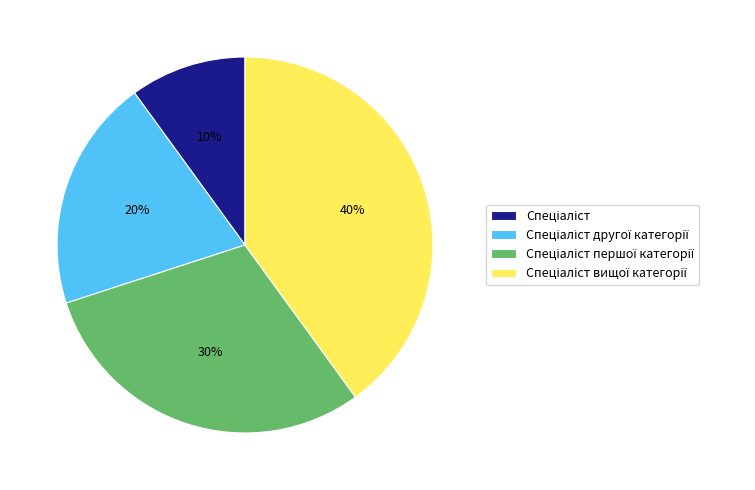

Does any single category account for the majority?

No